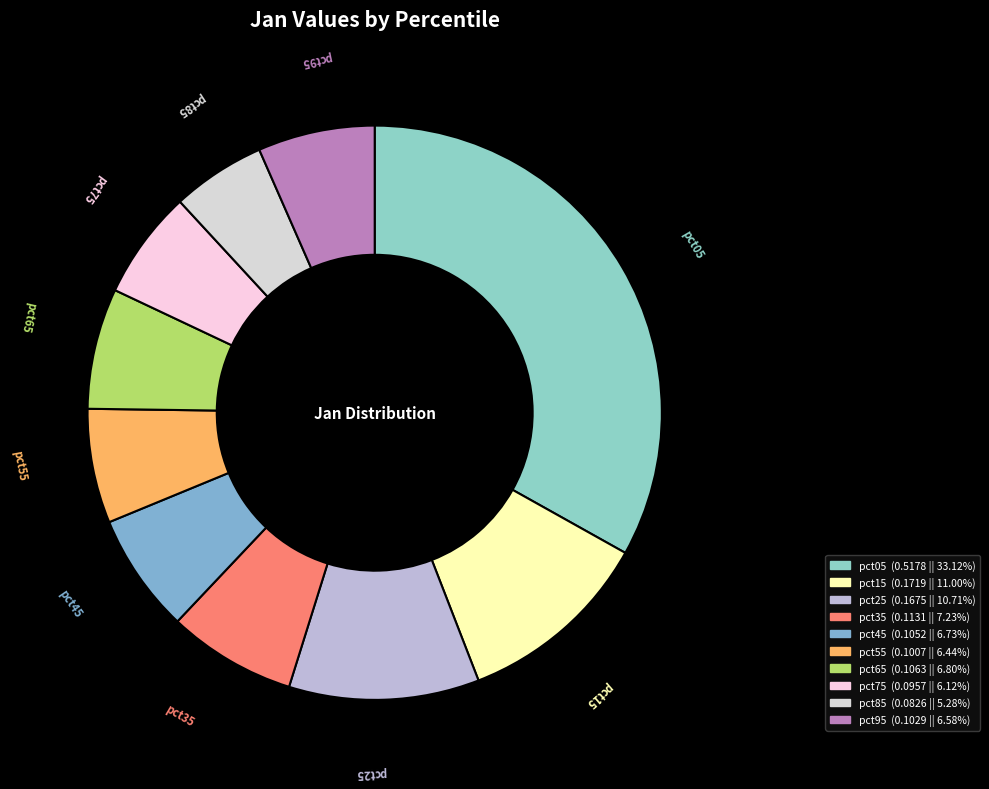

Count the number of slices in the pie.

10